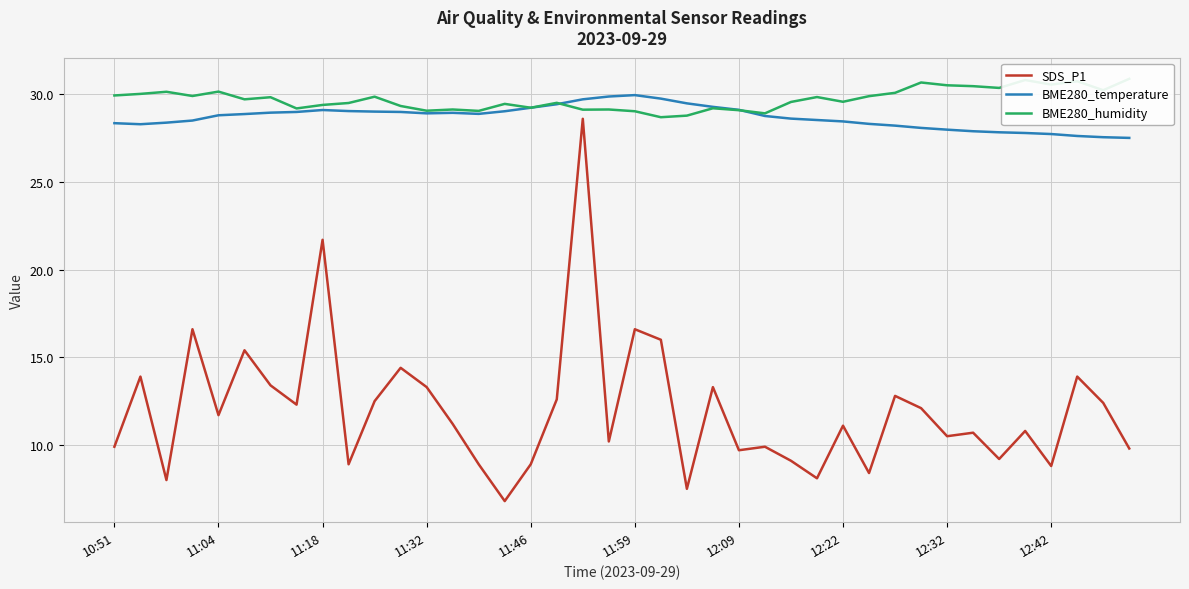

How many data points does each series have?

40